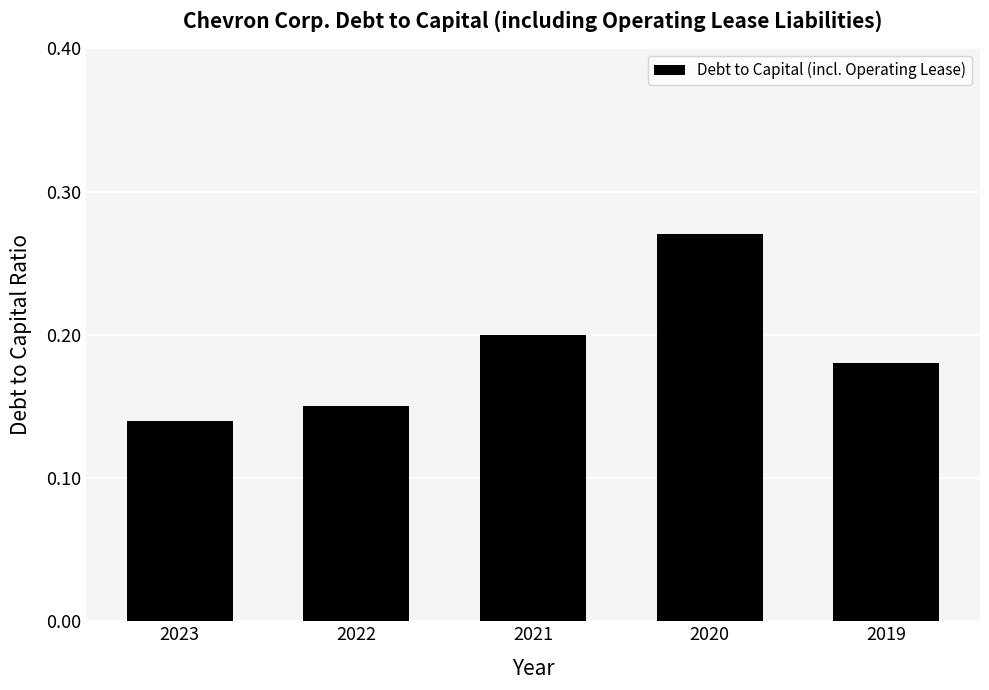

What is the sum of the values at 2023 and 2020?

0.4